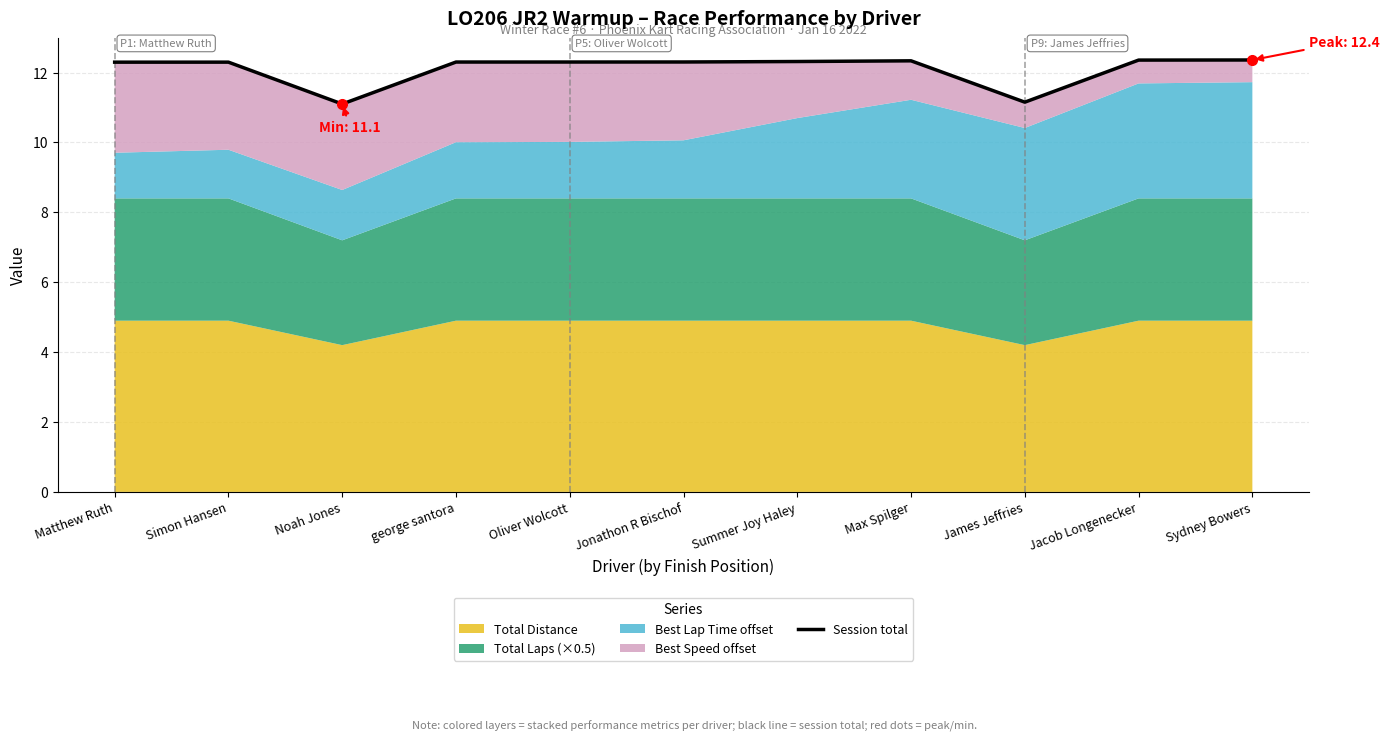

What is the label of the 9th point from the right?

Noah Jones